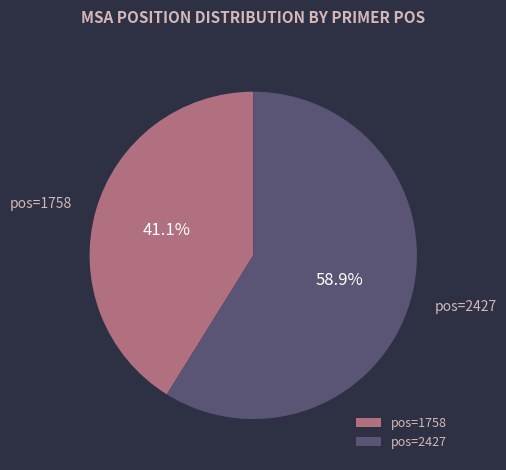

Rank the categories by value from lowest to highest.

pos=1758, pos=2427